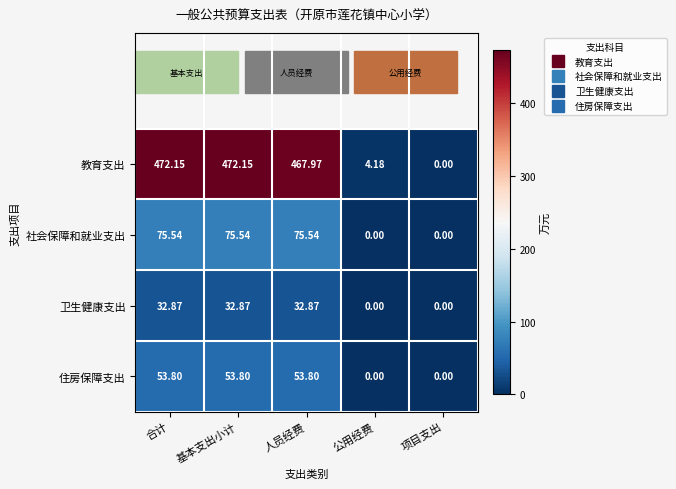

At which label does 卫生健康支出 first exceed 32?

合计